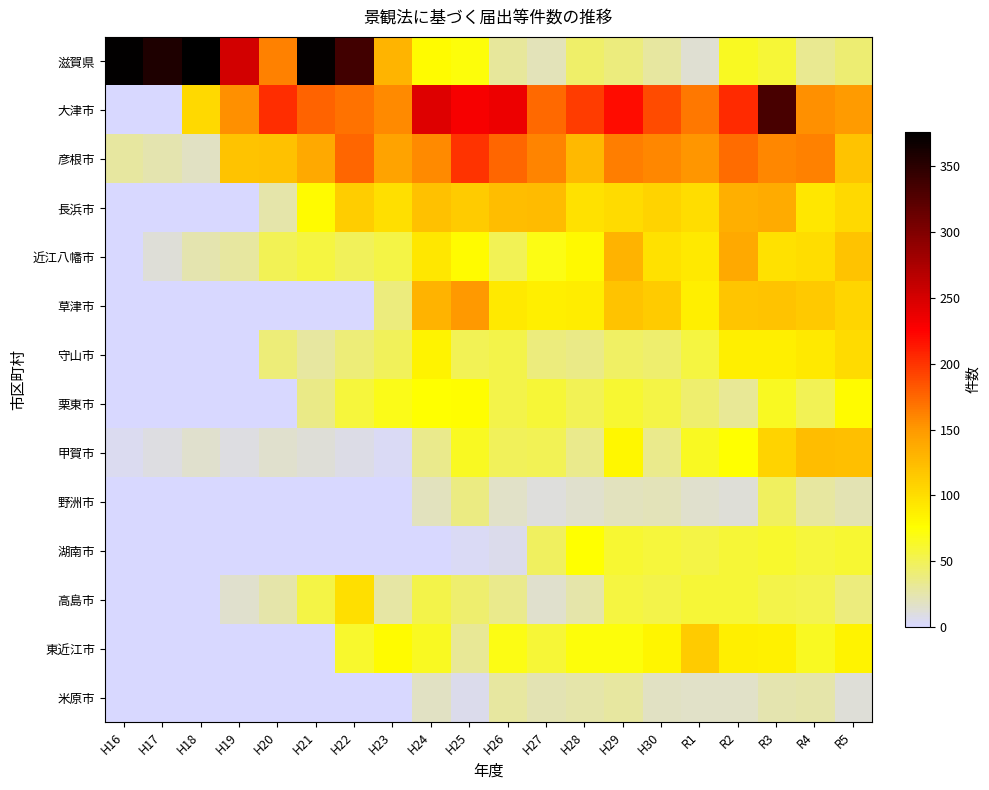

List the series in order of their peak value, highest first.

滋賀県, 大津市, 彦根市, 長浜市, 近江八幡市, 草津市, 守山市, 栗東市, 甲賀市, 野洲市, 湖南市, 高島市, 東近江市, 米原市